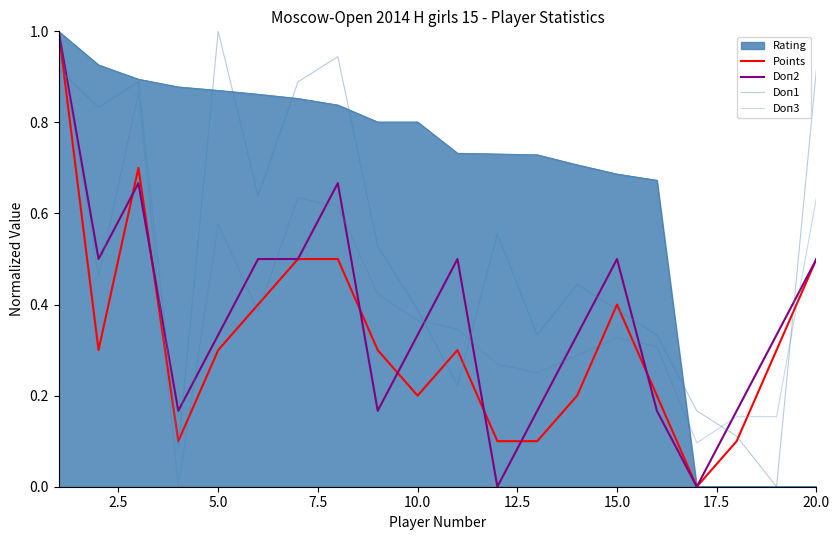

Count the number of data series in this chart.

5